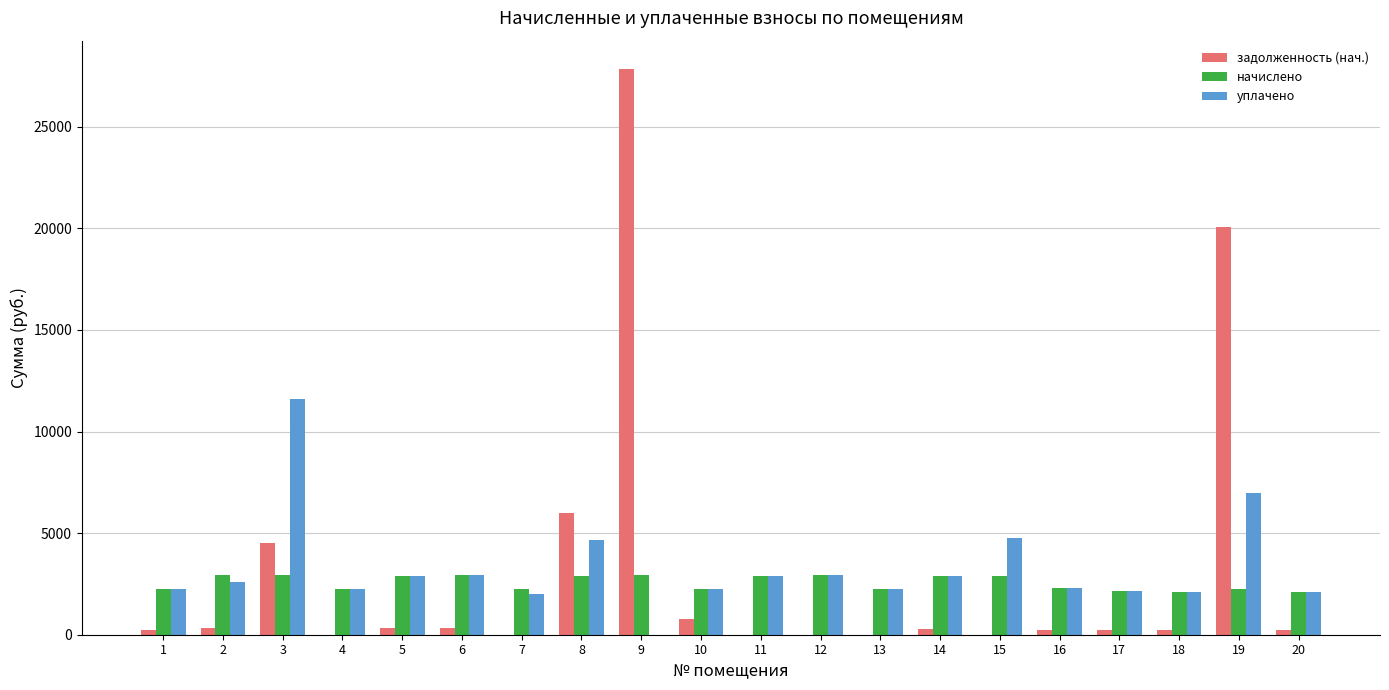

How many groups of bars are there?

20